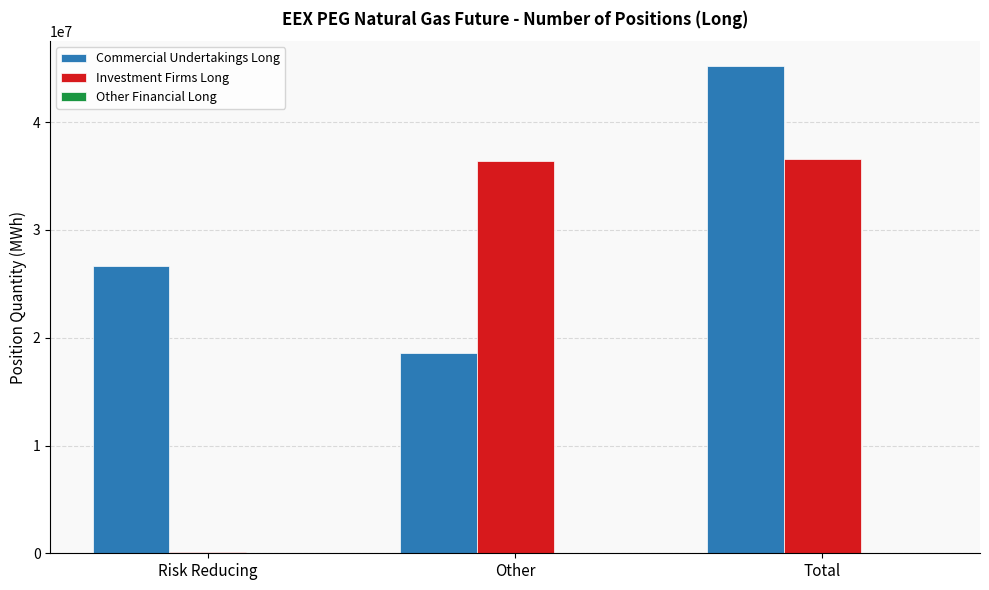

What is the difference between the maximum and minimum values in the Investment Firms Long series?

36392678